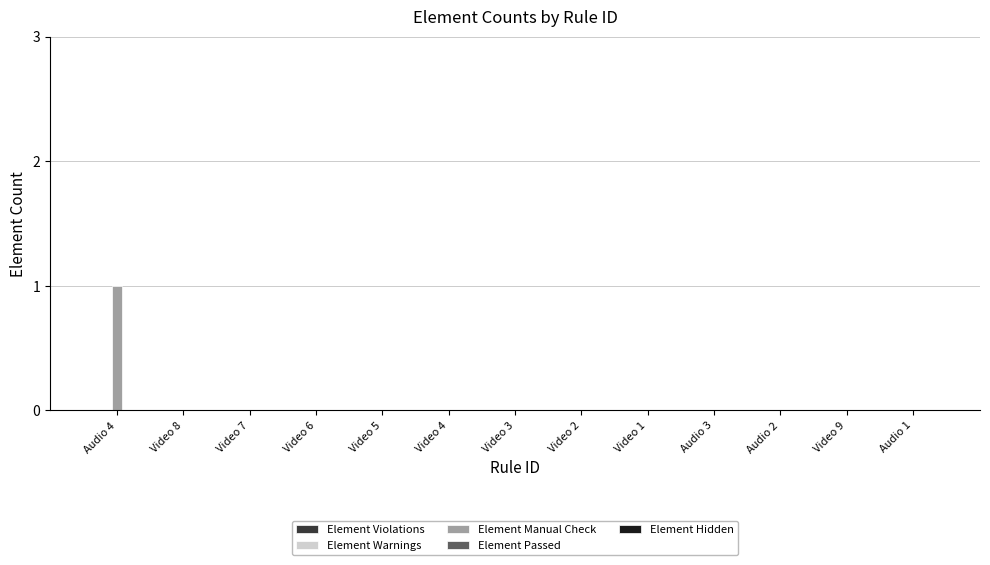

True or false: the data shows 0 at Video 3.

True